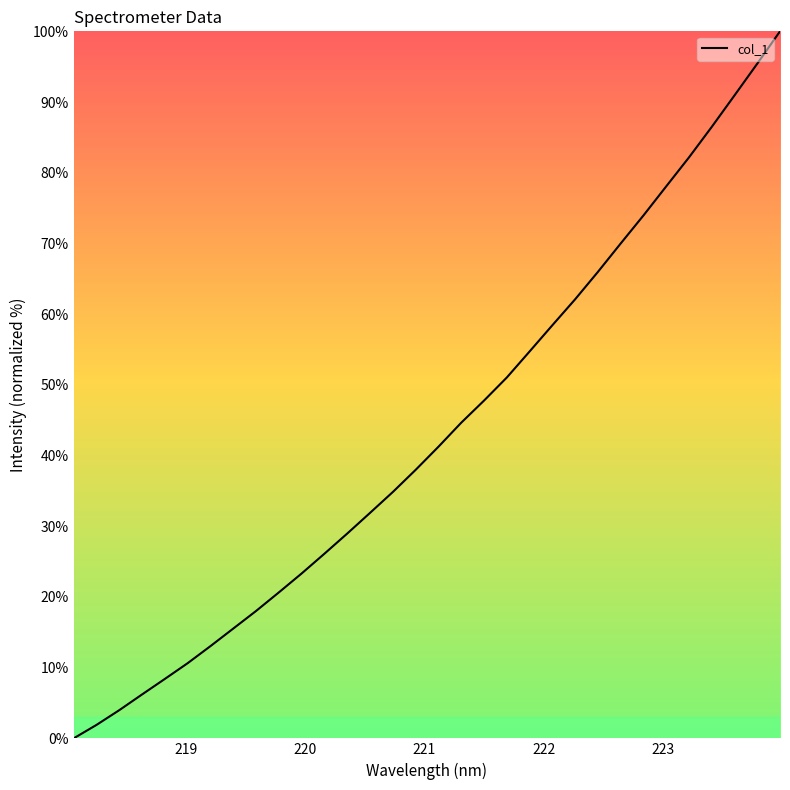

What is the greatest value displayed?

100.0